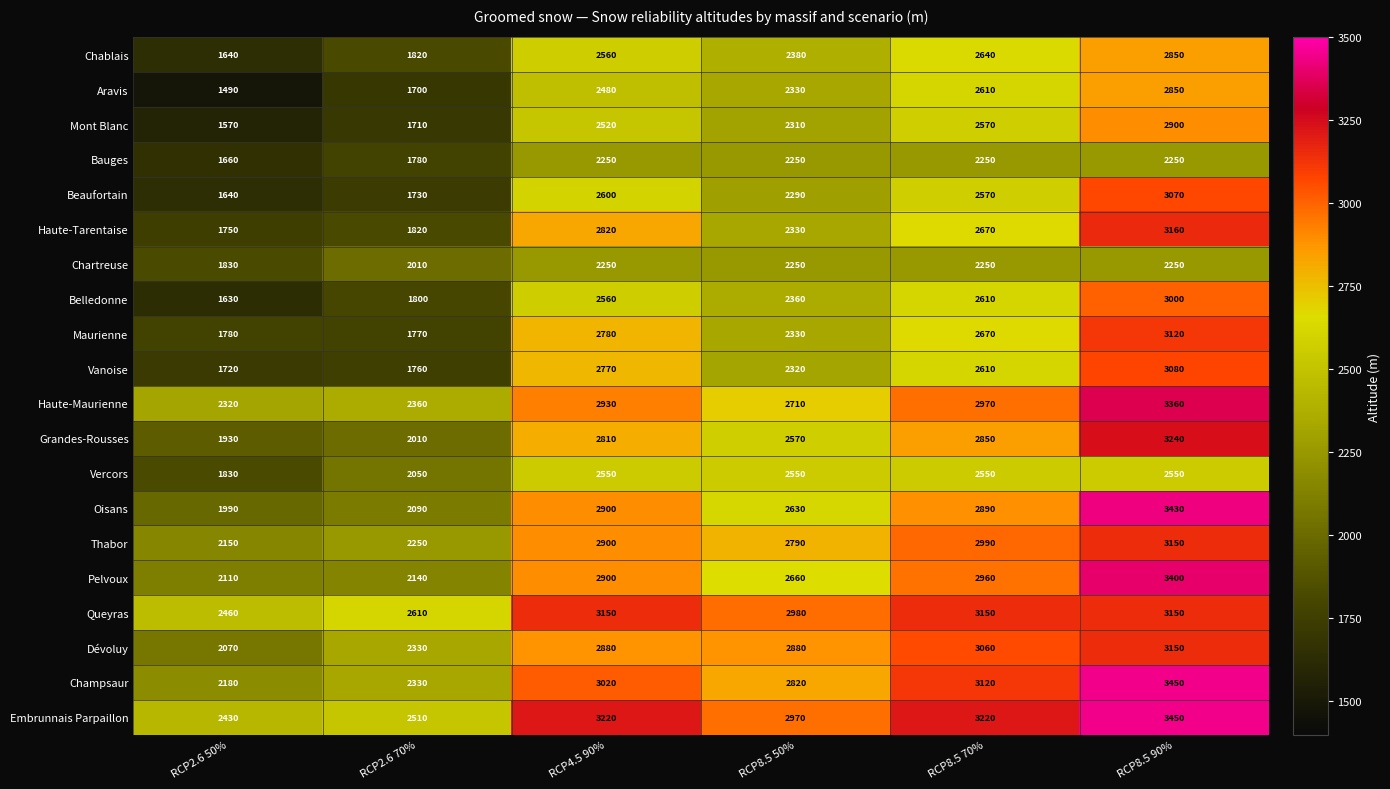

At which category does the chart reach its peak across all series?

RCP8.5 90%